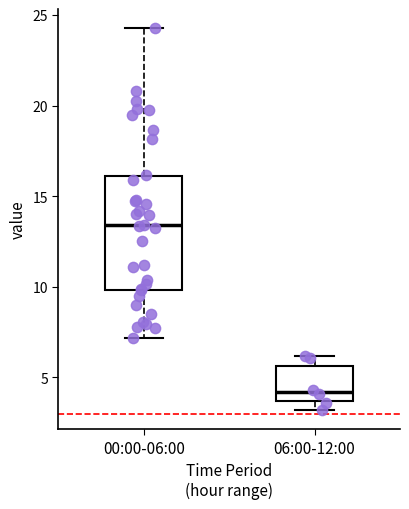

Which box's median line is the highest?

00:00-06:00